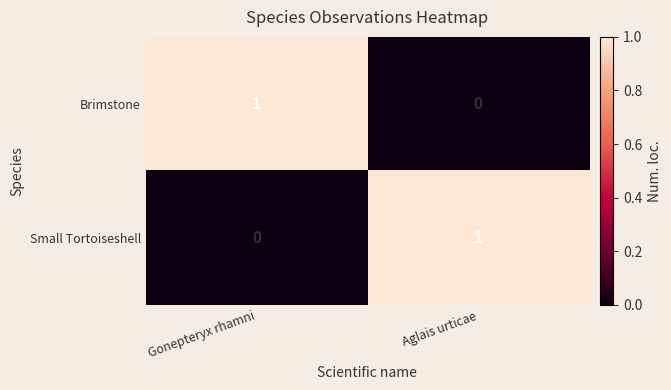

At which label does Small Tortoiseshell reach its minimum?

Gonepteryx rhamni